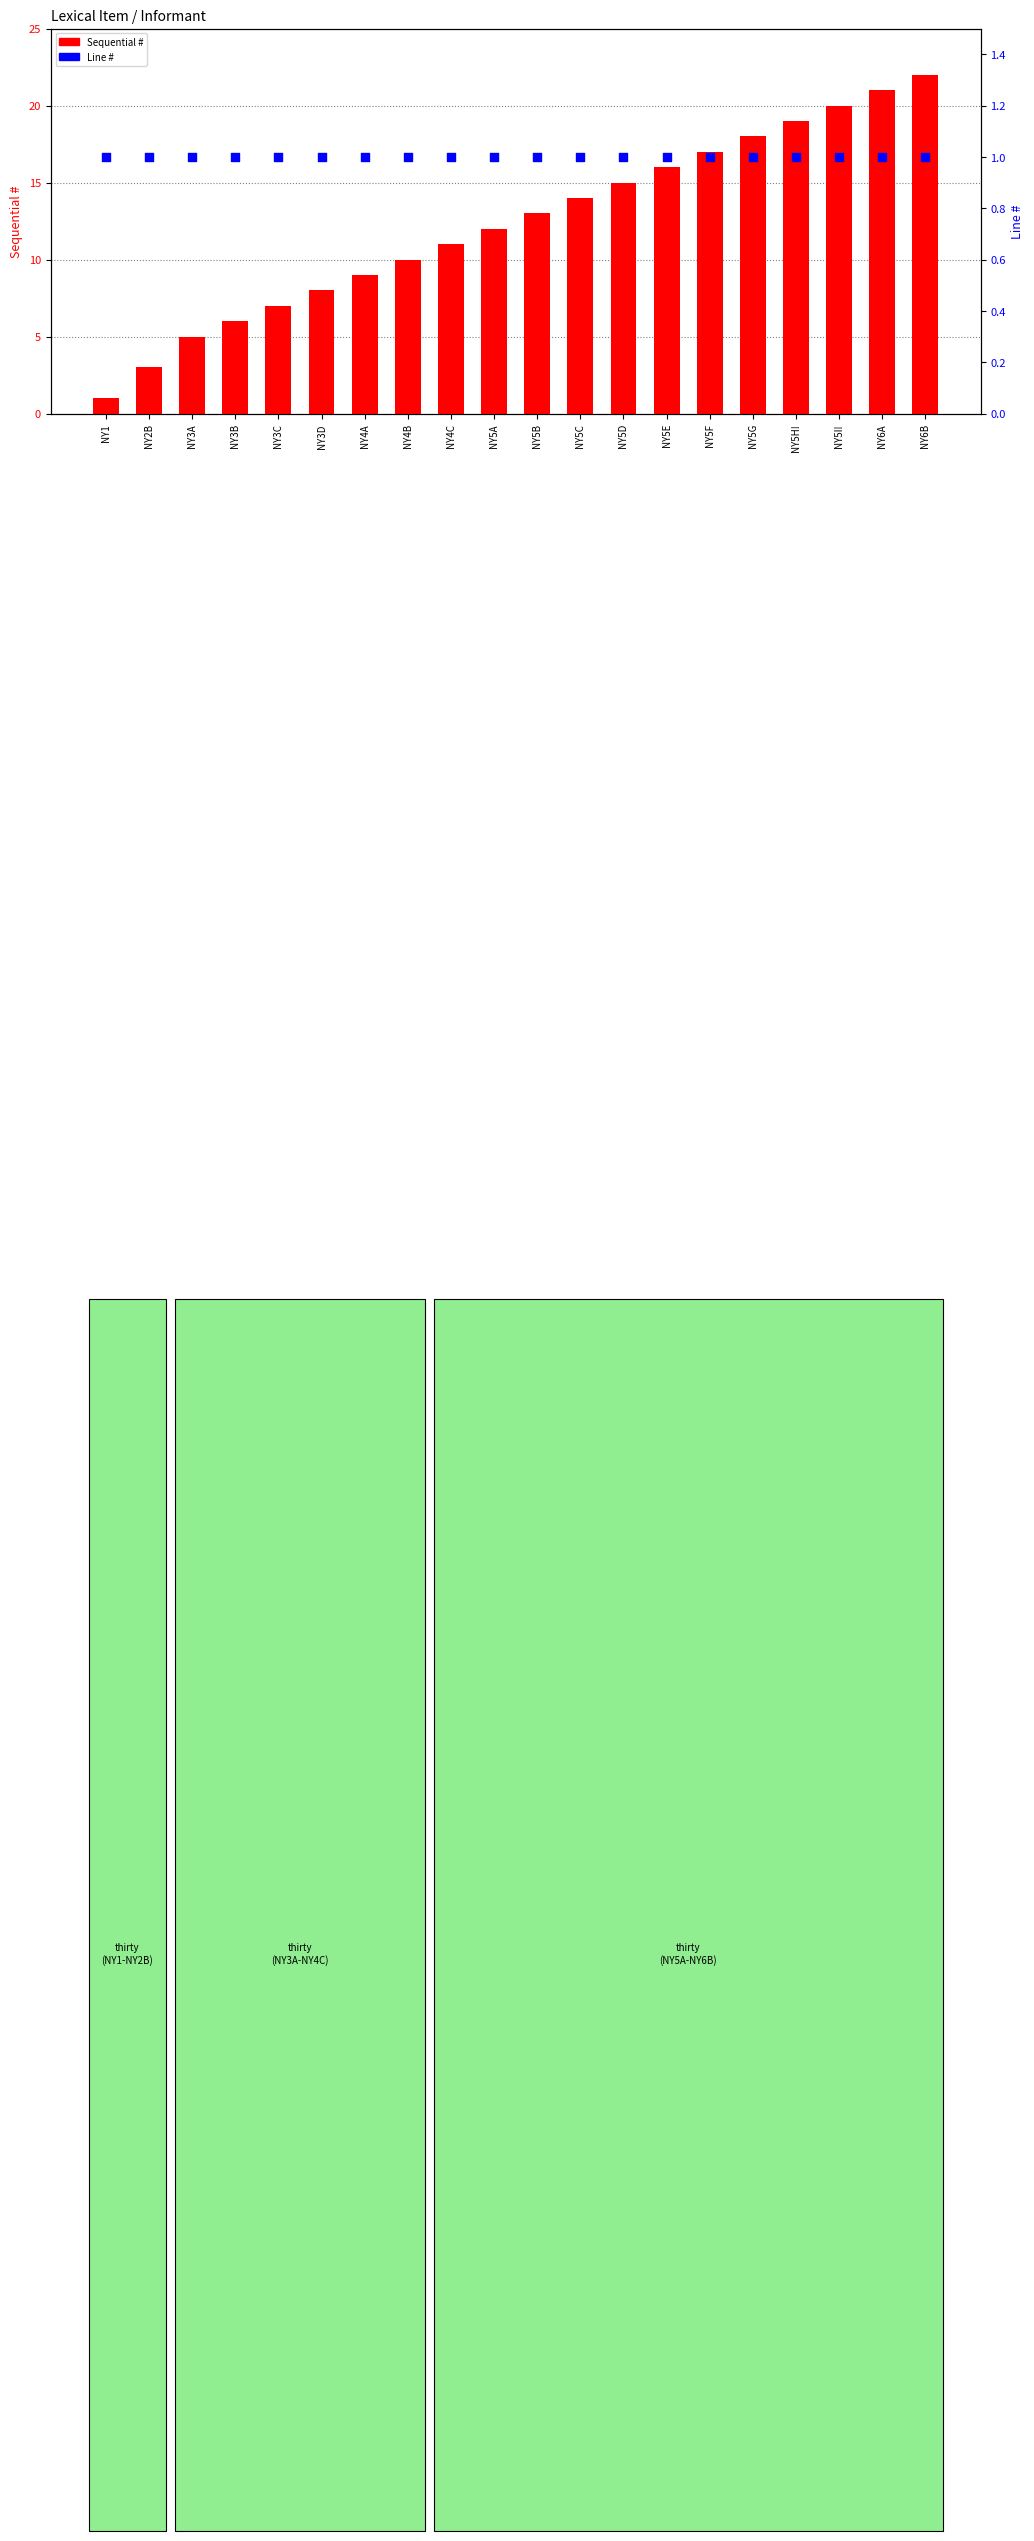

Which series reaches the maximum Y coordinate?

Sequential #